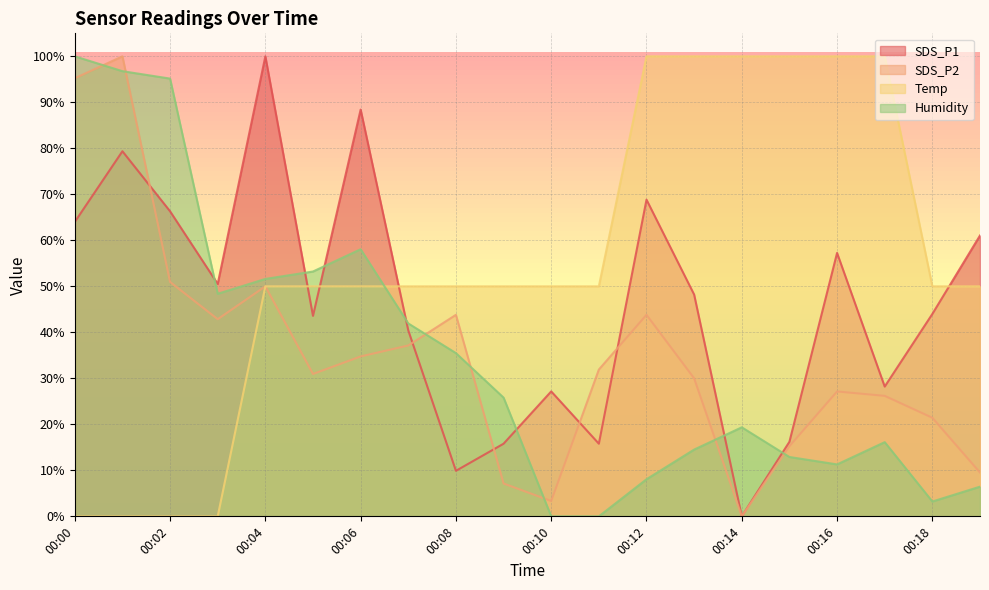

What is the total value across all series at 00:16?

195.7